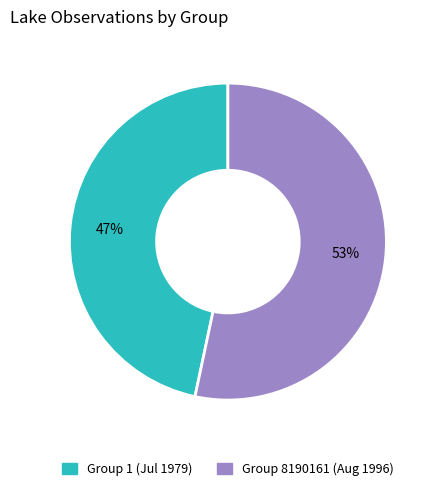

True or false: Group 1 (Jul 1979) accounts for 41% of the total.

False